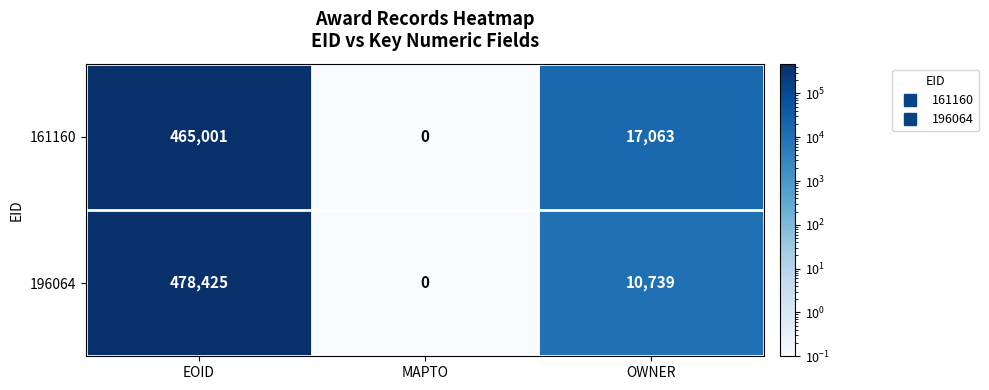

What is the total value across all series at EOID?

943426